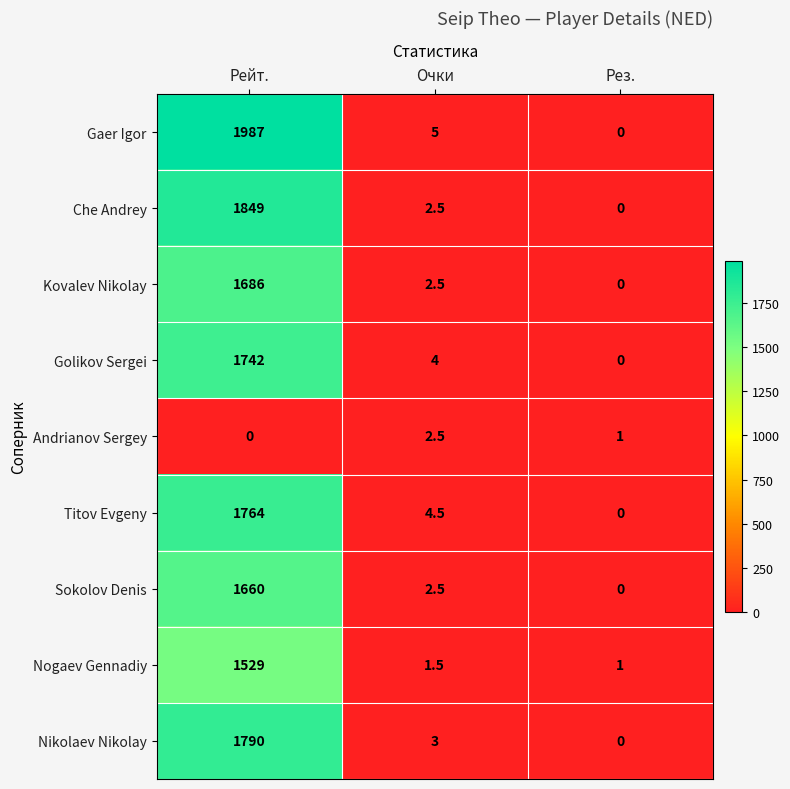

At which label is Gaer Igor closest to 993?

Очки